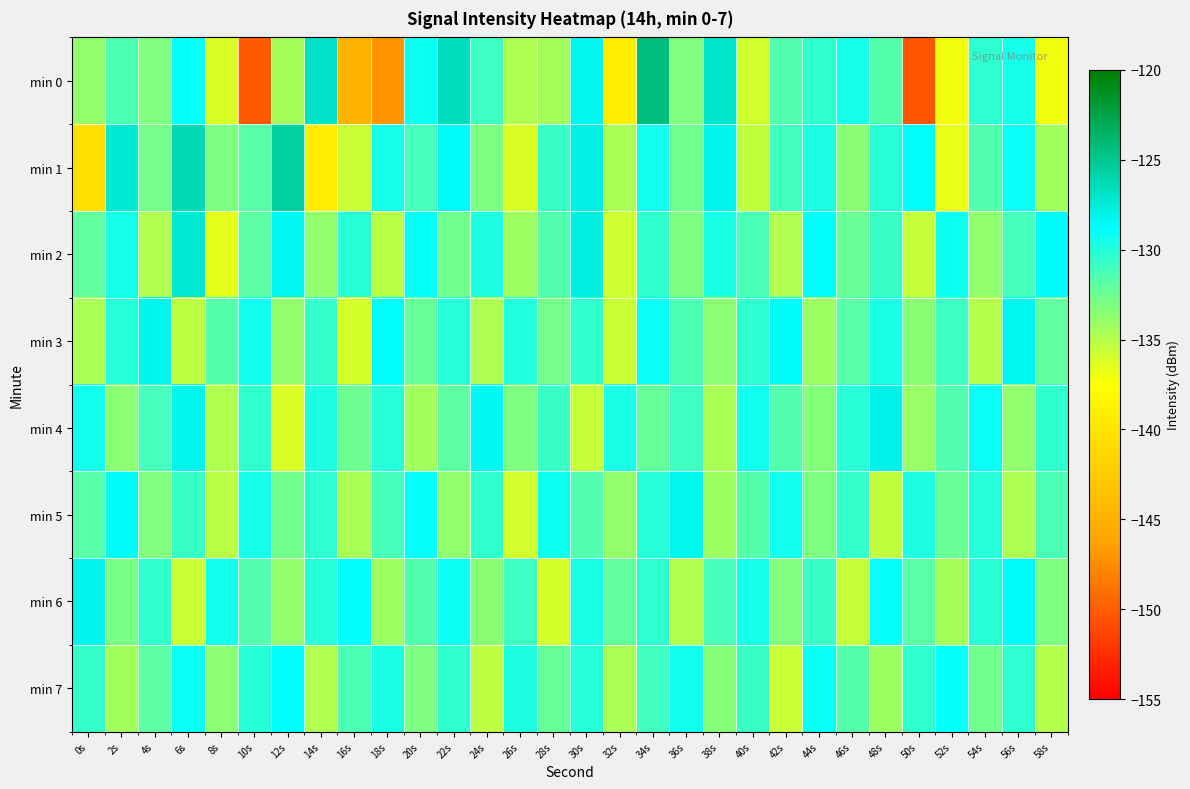

Between 0s and 28s, which is larger?

0s